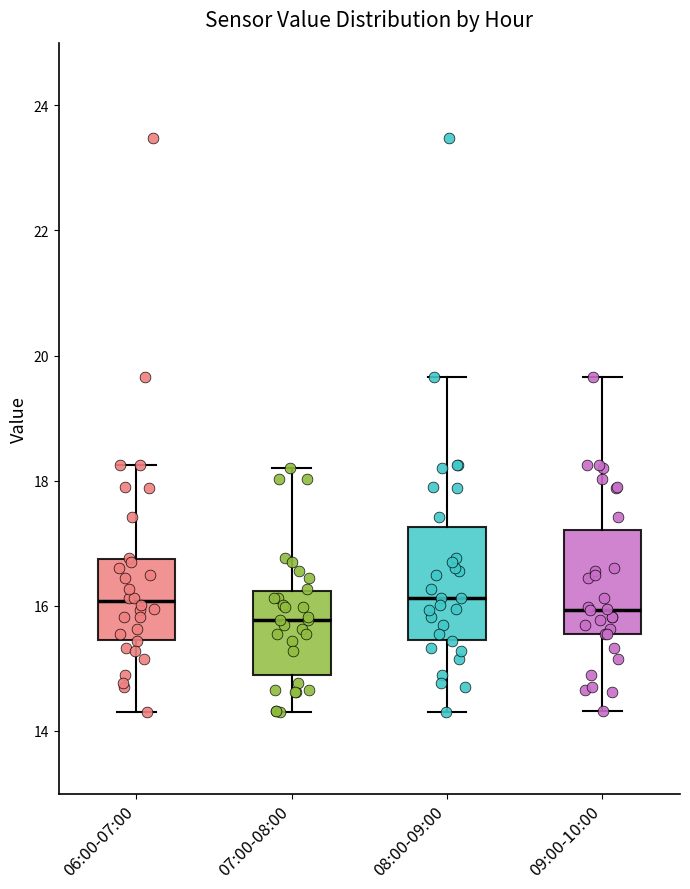

Reading left to right, transcribe this box plot: for each box, give where its median line is, the range the box spans, and where its two whiskers end, as read against the y-axis. The values are not printed on the chart, so give them approximately, as read against the axis.

06:00-07:00: median 16.0, box 15.4 to 16.8, whiskers 14.4 to 18.2
07:00-08:00: median 15.8, box 14.8 to 16.2, whiskers 14.4 to 18.2
08:00-09:00: median 16.2, box 15.4 to 17.2, whiskers 14.4 to 19.6
09:00-10:00: median 16.0, box 15.6 to 17.2, whiskers 14.4 to 19.6